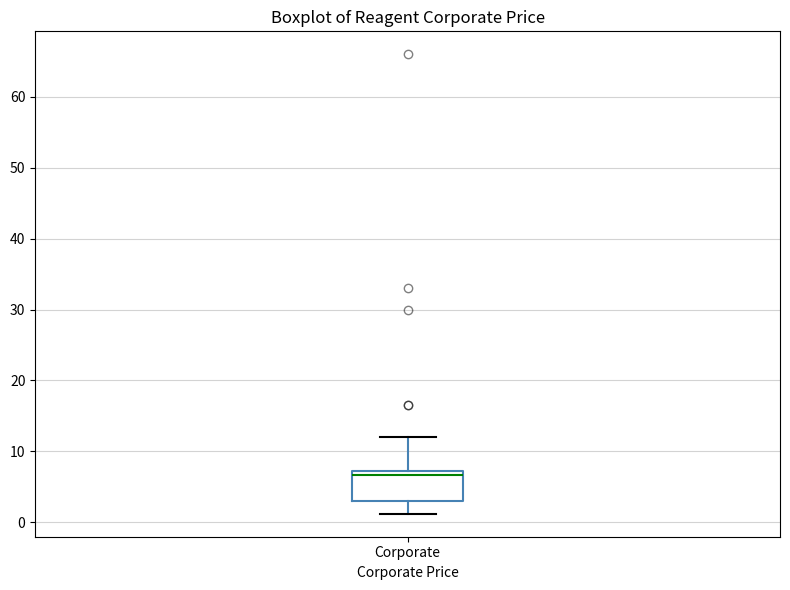

Transcribe this box plot: give where the median line is, the range the box spans, and where the two whiskers end, as read against the y-axis. The values are not printed on the chart, so give them approximately, as read against the axis.

median 7 (just below the box's upper edge), box 3 to 7, whiskers 1 to 12